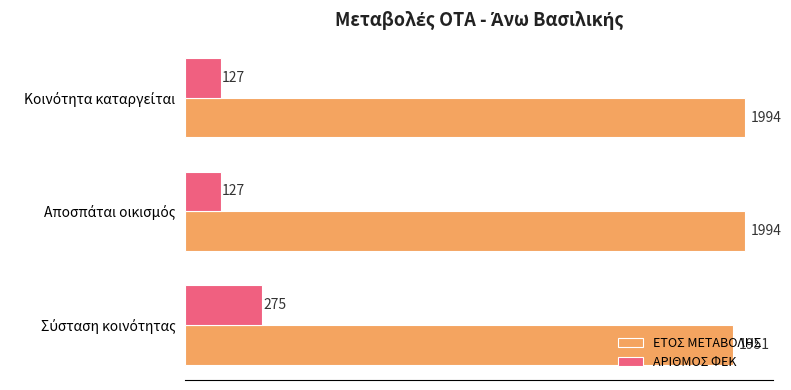

List the series in order of their overall mean, highest first.

ΕΤΟΣ ΜΕΤΑΒΟΛΗΣ, ΑΡΙΘΜΟΣ ΦΕΚ